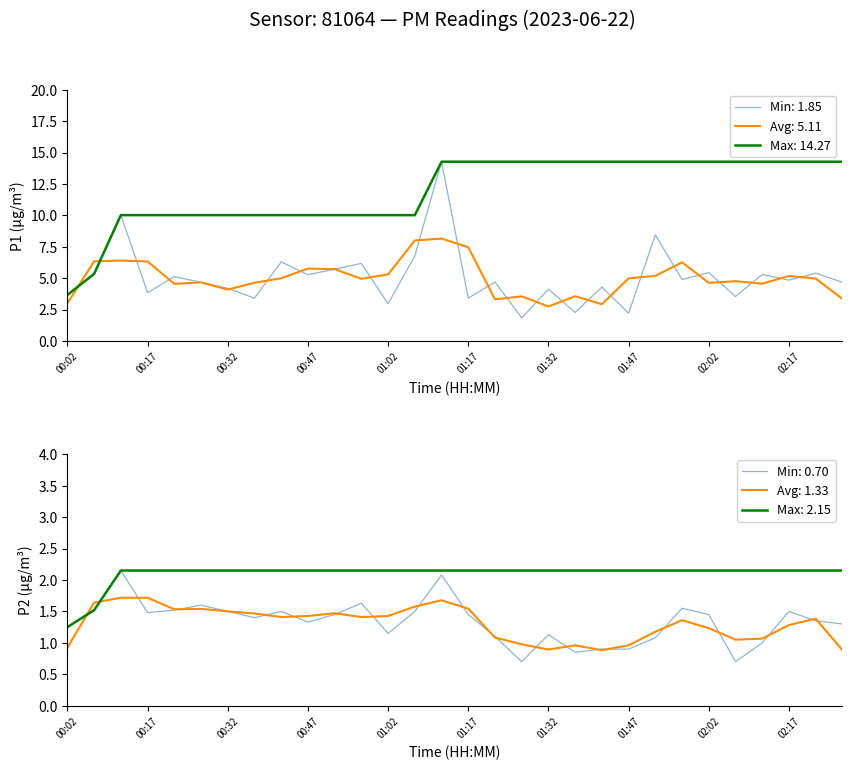

At how many categories does at least one series exceed 6?

6